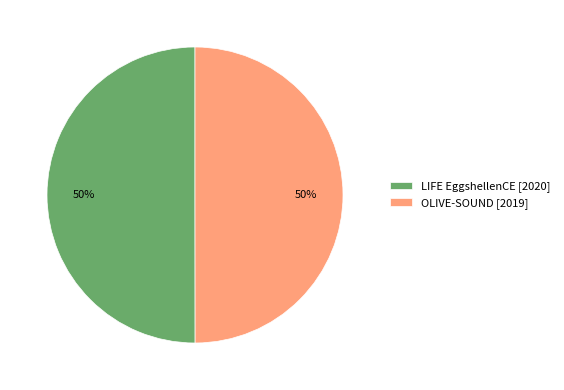

Is it true that OLIVE-SOUND [2019] is 50% of the pie?

True